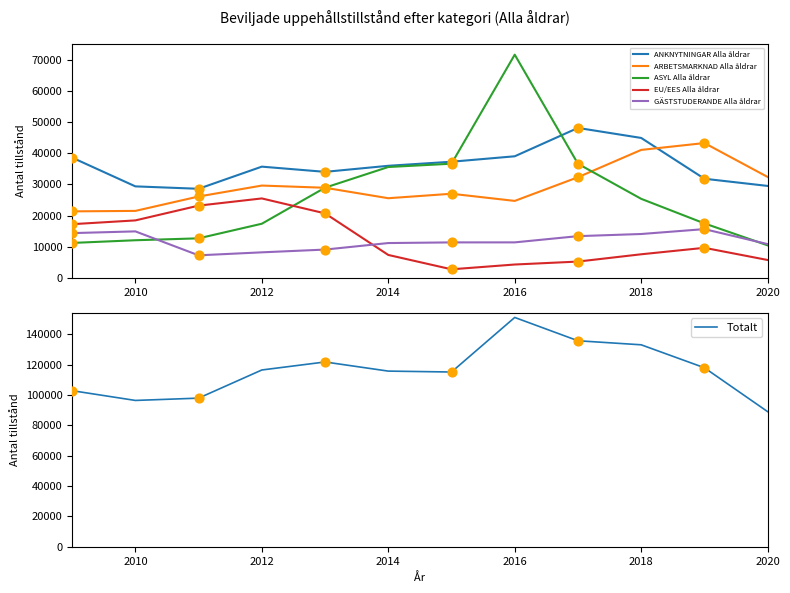

Which series has the largest Y range (max minus min)?

Totalt